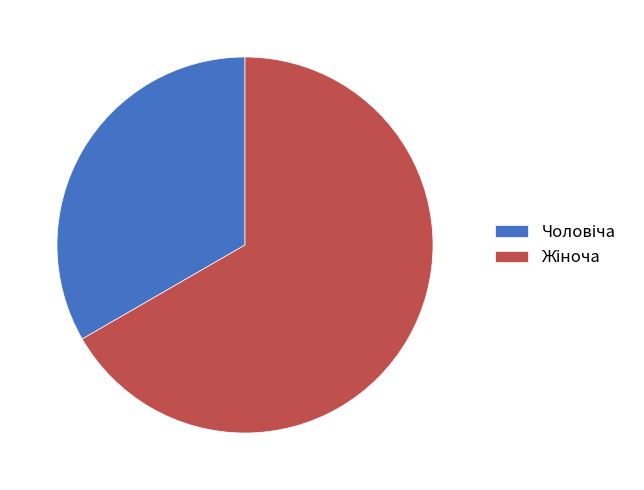

How many slices are in this pie chart?

2